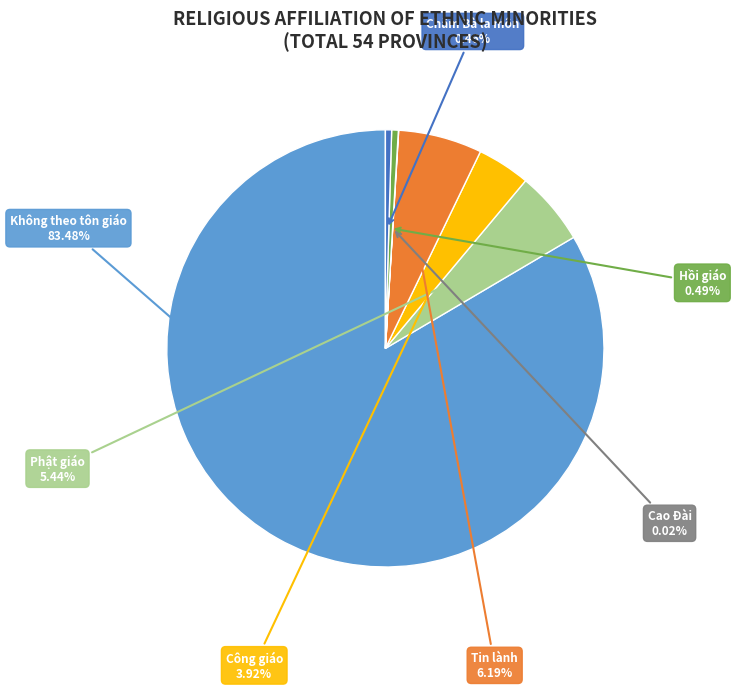

Is there any slice that represents more than half of the pie?

Yes